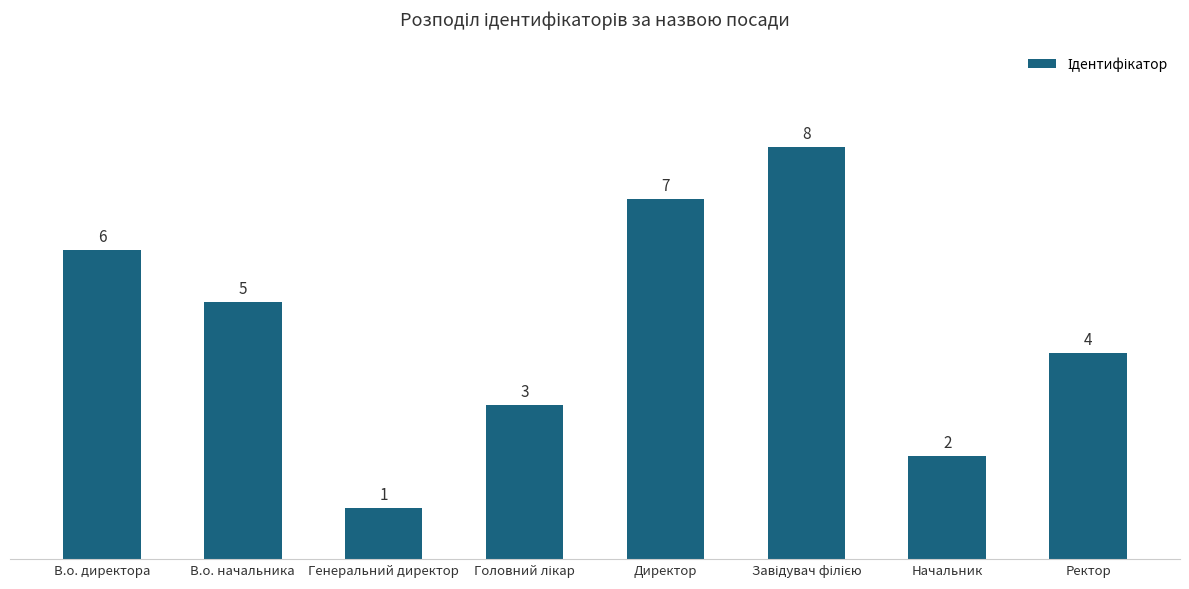

Are the bars grouped side by side (vs. stacked)?

No